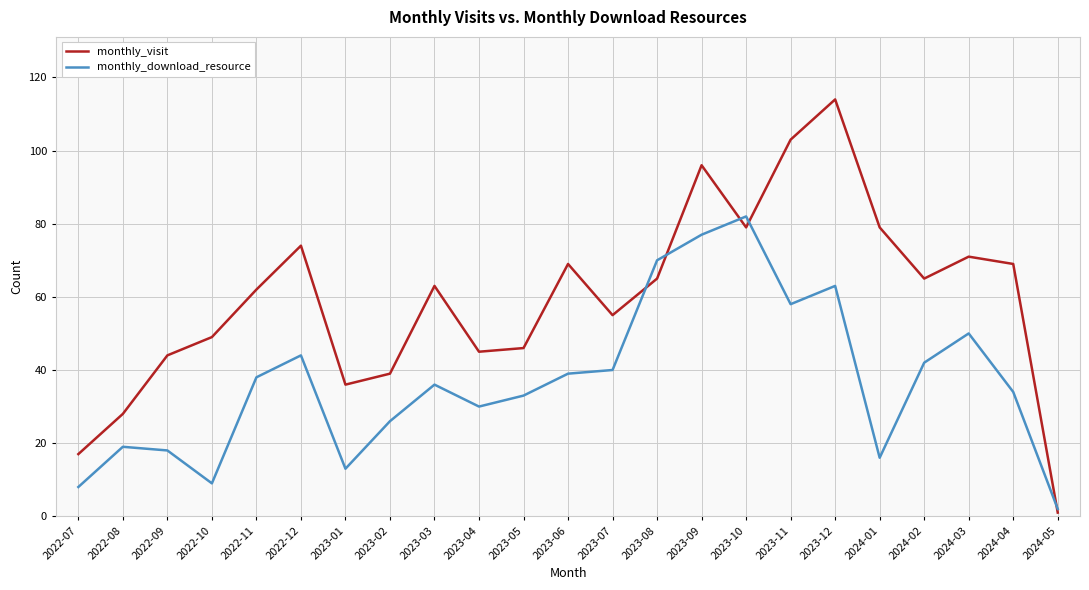

What position from the right is 2023-03?

15